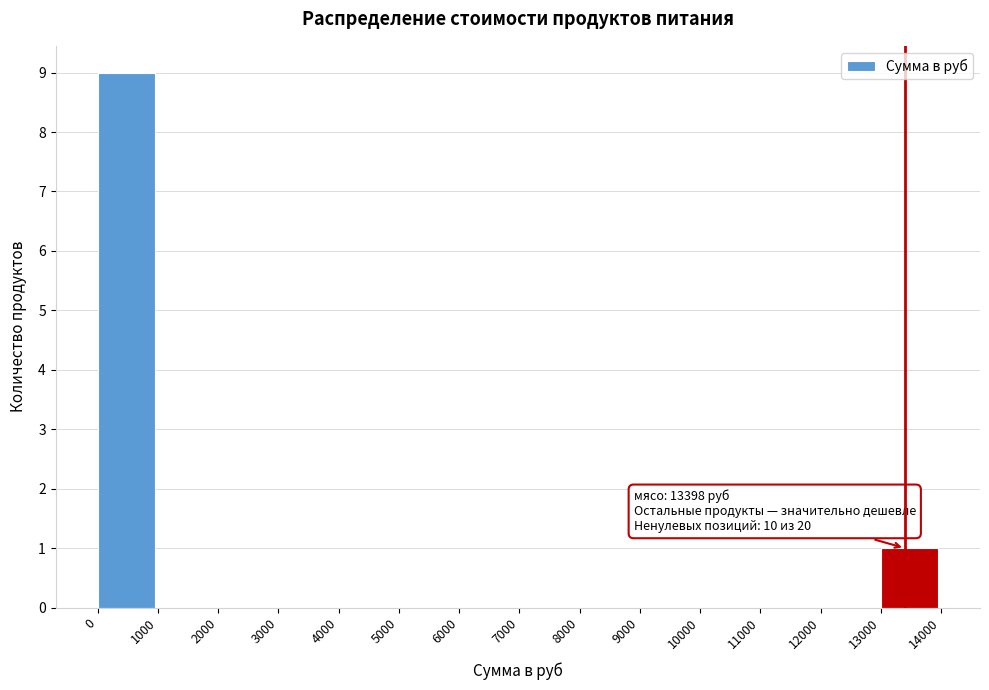

Over which range of the x-axis is the bar tallest?

0 to 1000